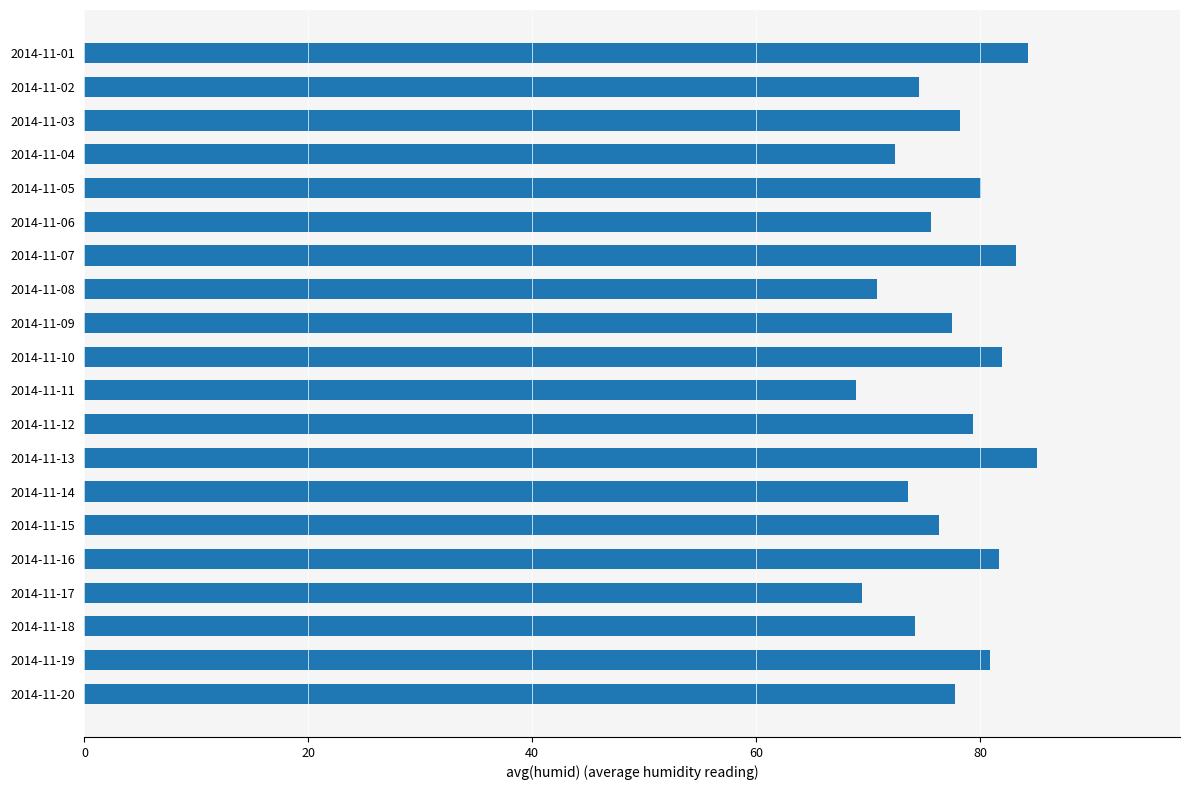

The chart shows a value of 40.3 at 2014-11-04. True or false?

False